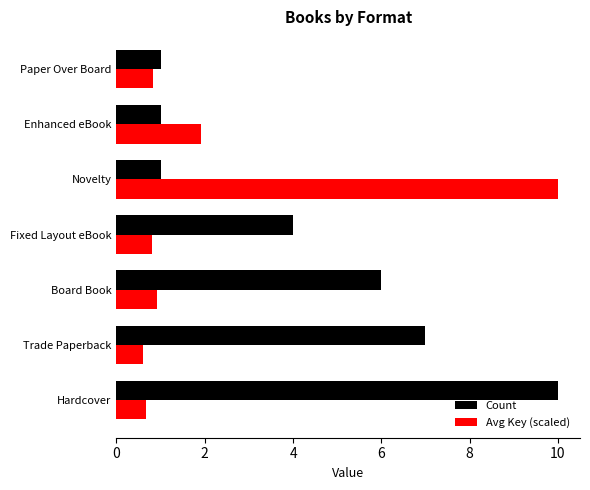

Rank the series by their average value, from lowest to highest.

Avg Key (scaled), Count